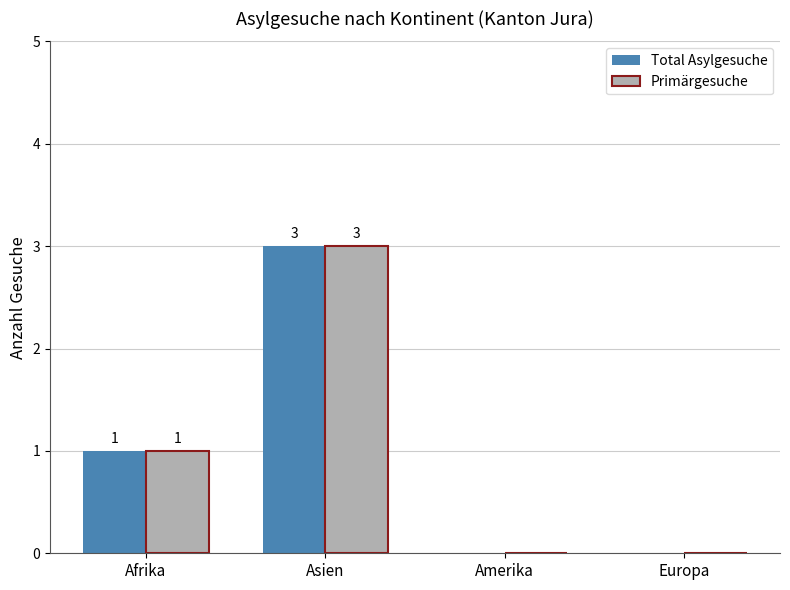

How many groups of bars are there?

4